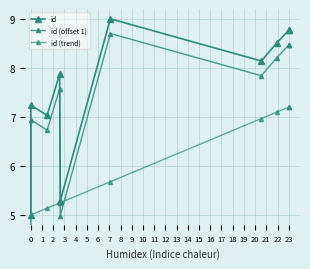

What are all the series names shown in the legend?

id, id (offset 1), id (trend)